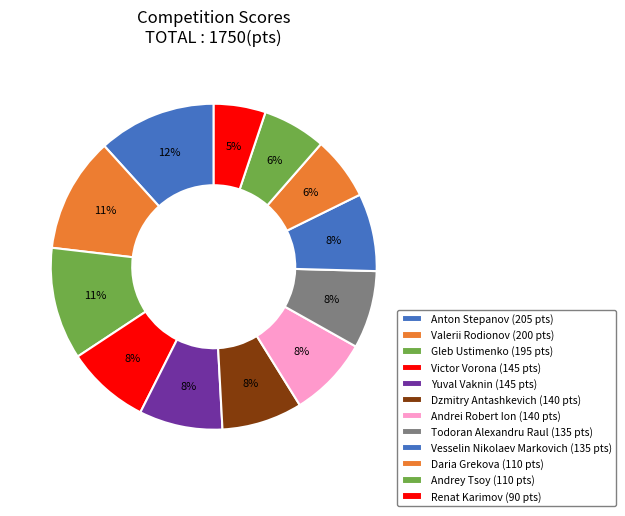

Count the number of slices in the pie.

12